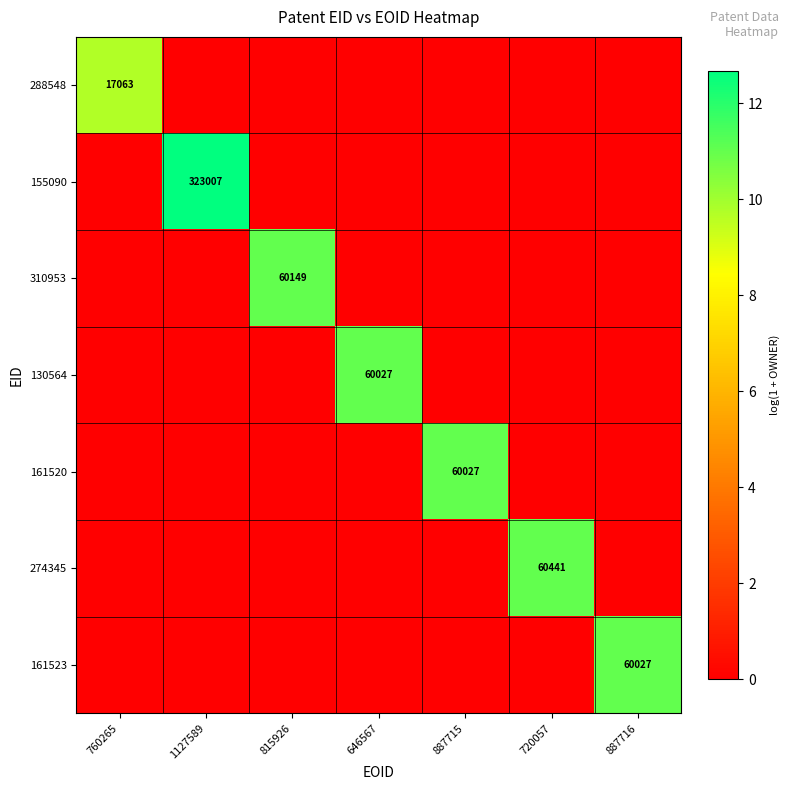

The 161520 series shows 3.9 at 887715. True or false?

False